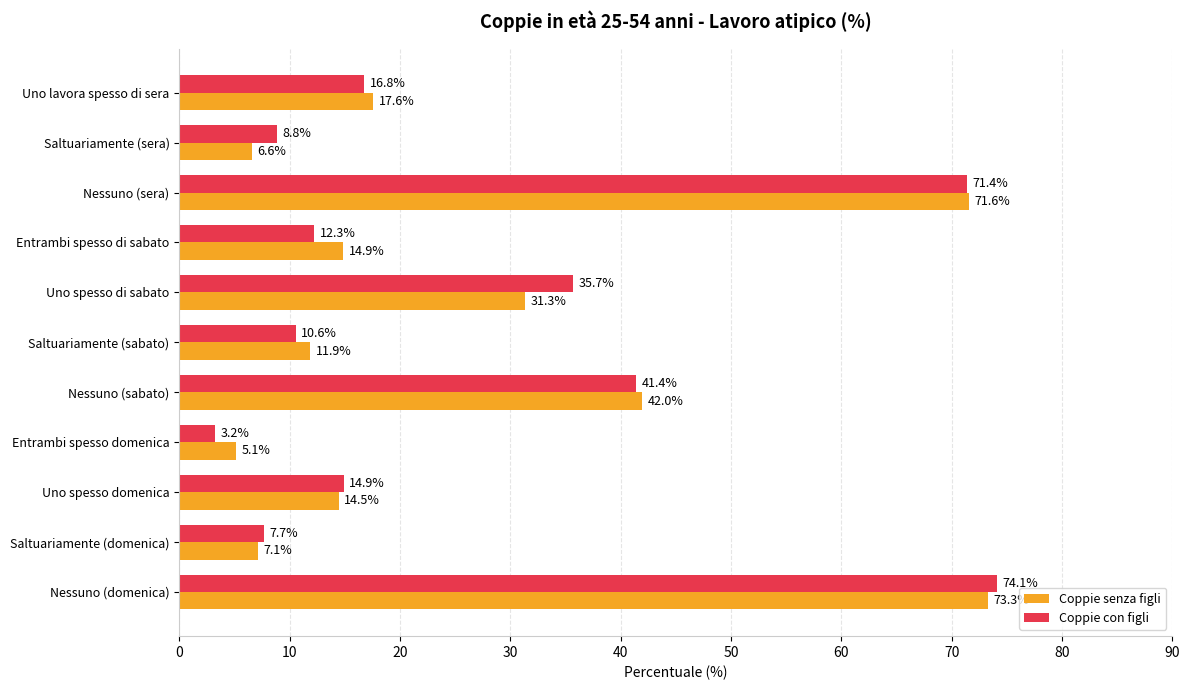

What is the greatest value displayed?

74.1